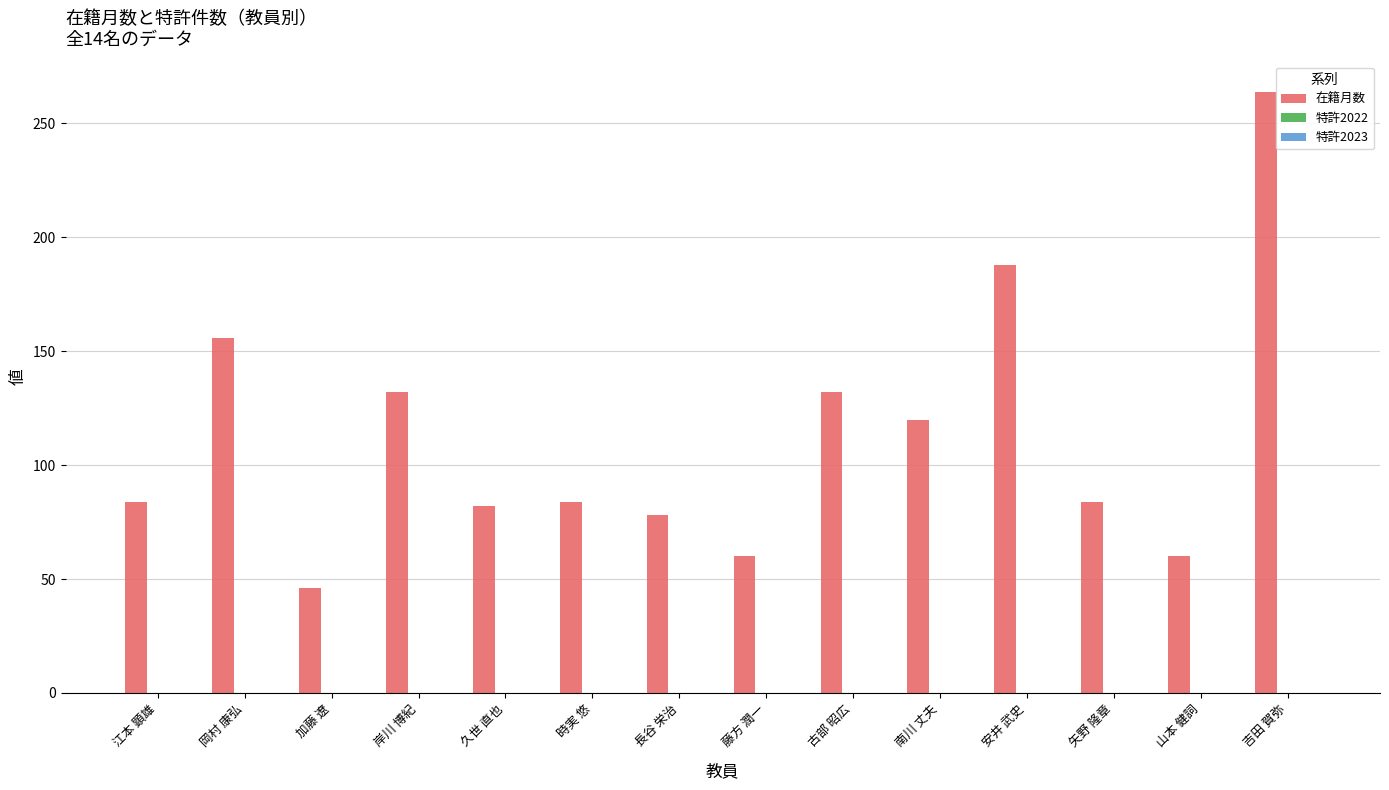

Reading left to right, list all the values displayed in this chart.

江本 顕雄=84	岡村 康弘=156	加藤 遼=46	岸川 博紀=132	久世 直也=82	時実 悠=84	長谷 栄治=78	藤方 潤一=60	古部 昭広=132	南川 丈夫=120	安井 武史=188	矢野 隆章=84	山本 健詞=60	吉田 賀弥=264